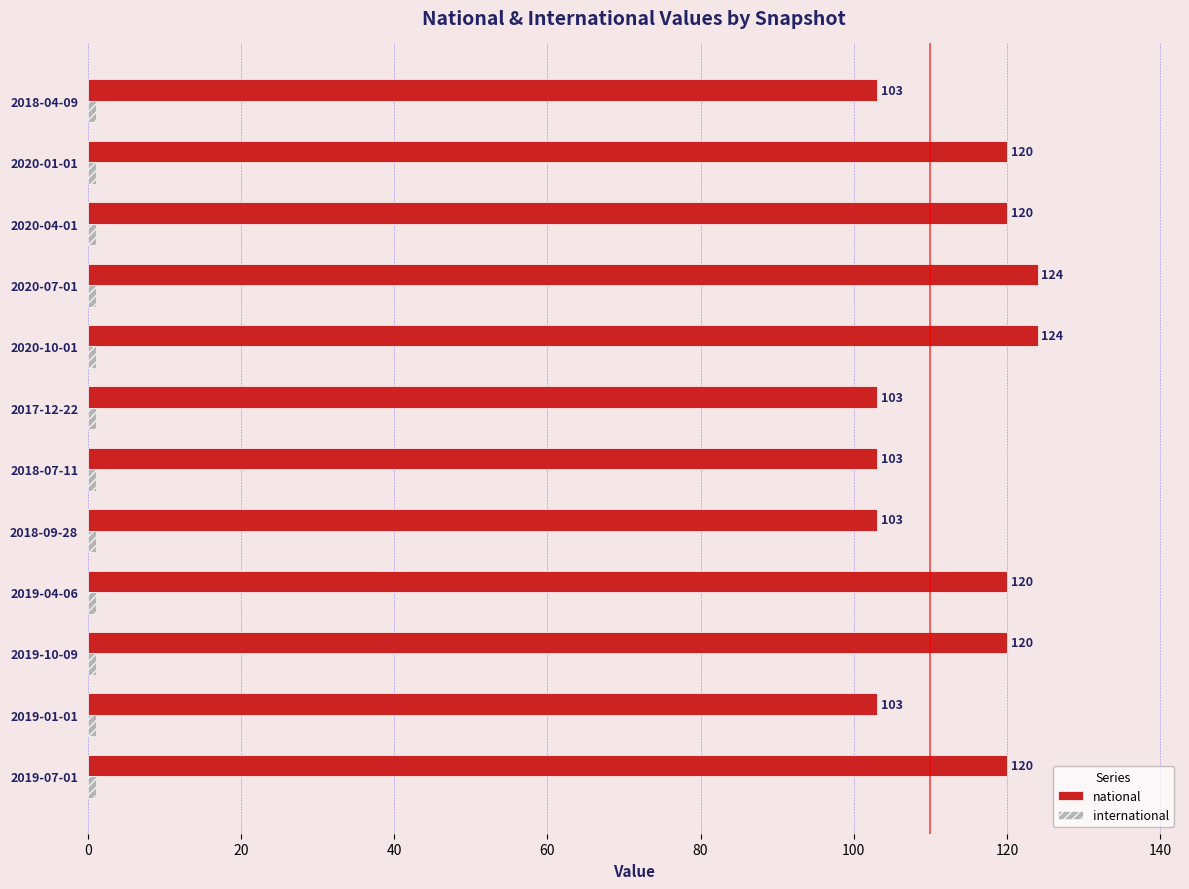

Is it true that national equals 120 at 2019-04-06?

True